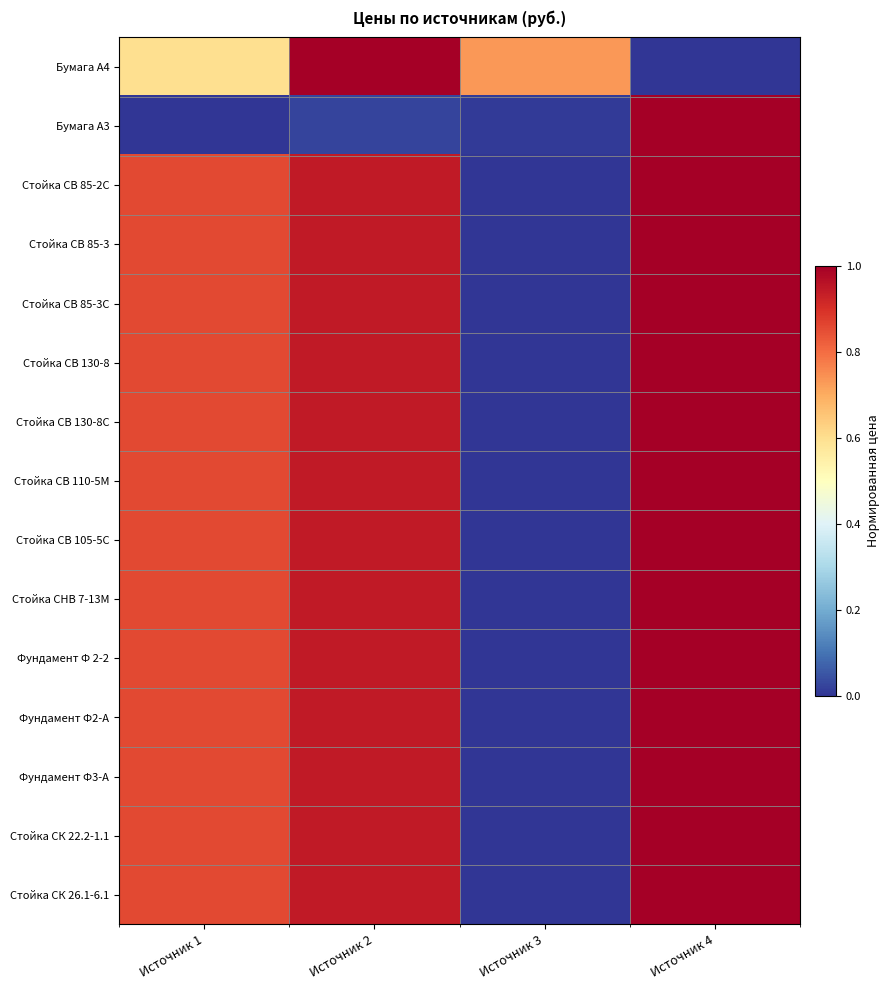

What is the difference between the highest and lowest values at Источник 2?

1.0